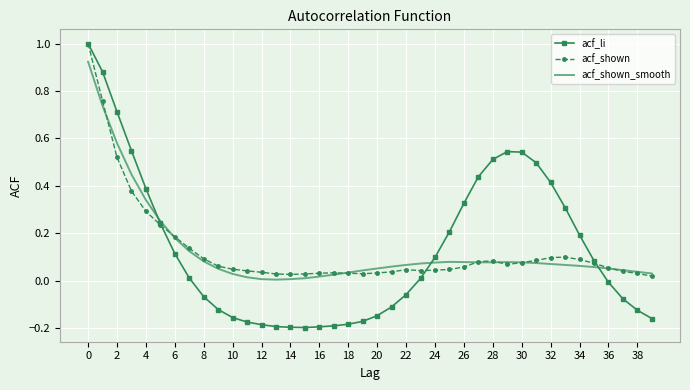

What are all the series names shown in the legend?

acf_li, acf_shown, acf_shown_smooth